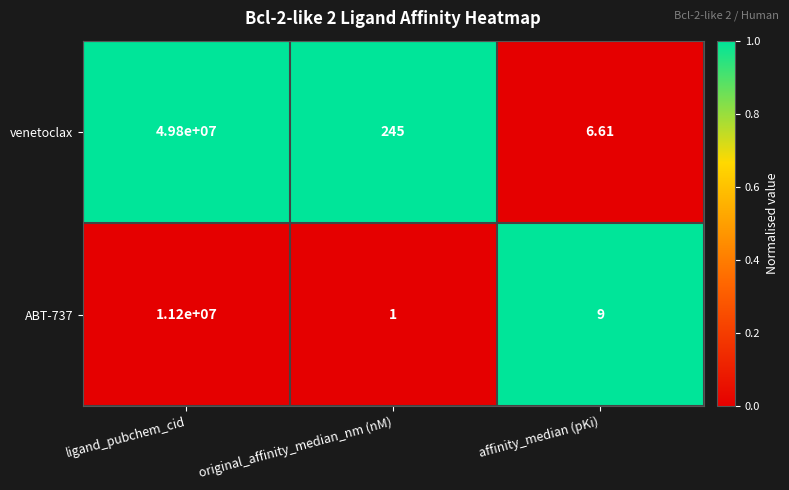

At which category does the chart reach its peak across all series?

ligand_pubchem_cid